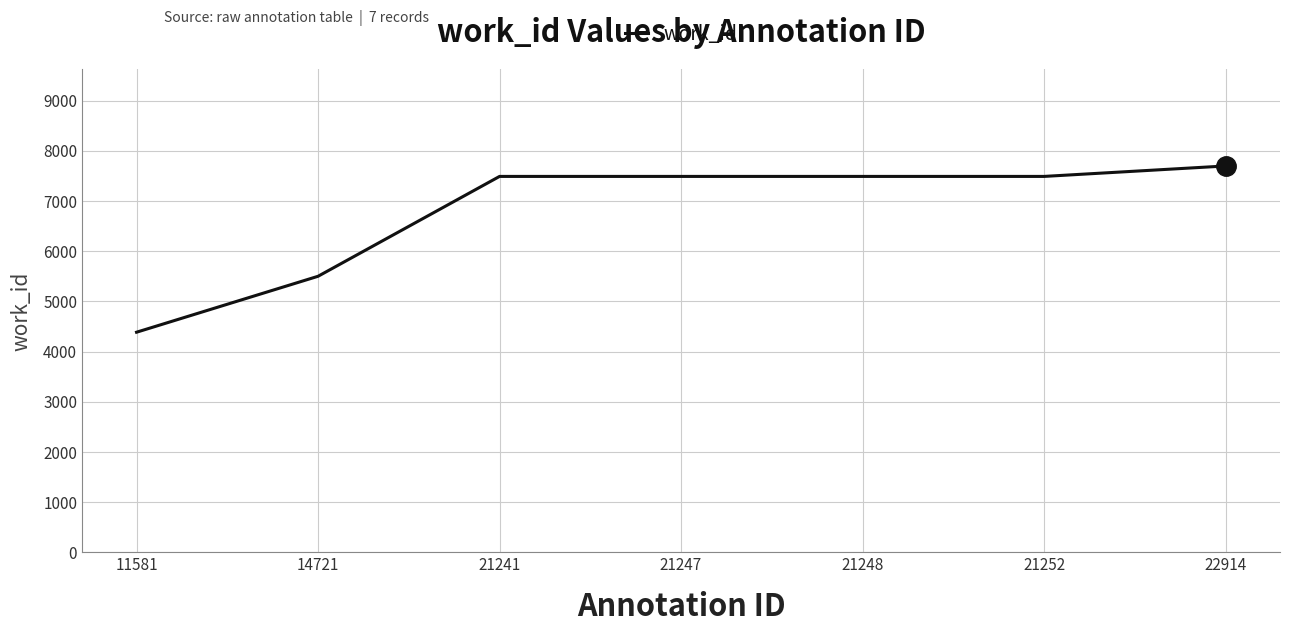

What is the difference between the maximum and minimum values?

3311